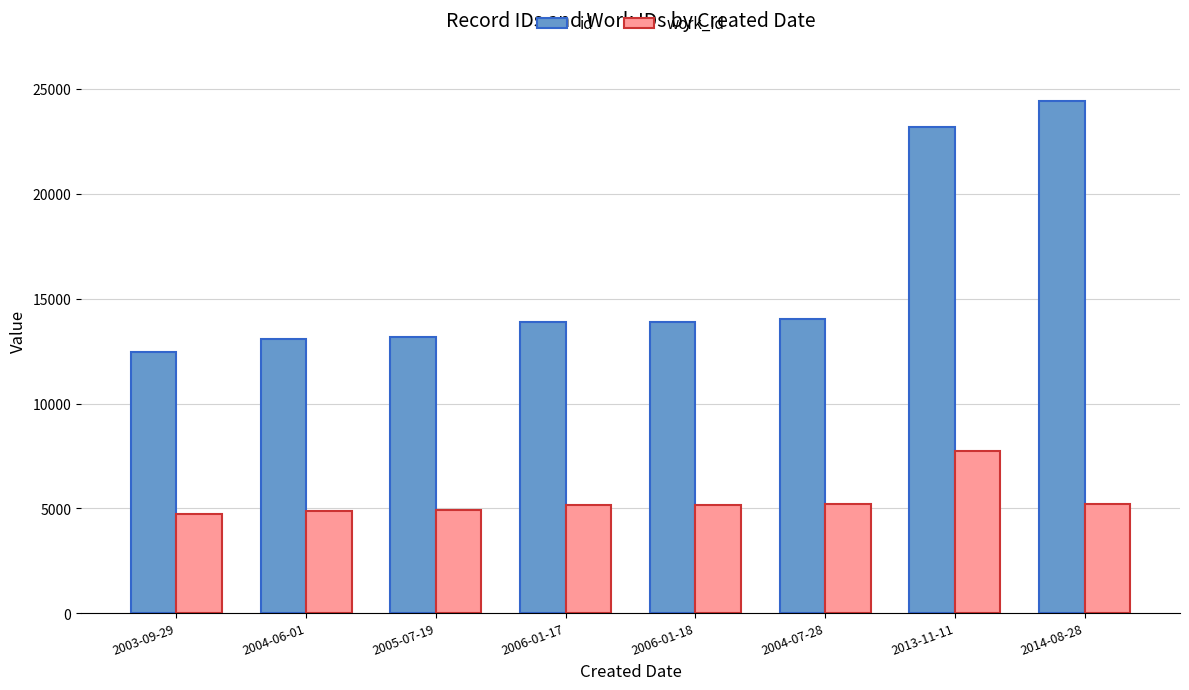

At 2006-01-18, list the series in order from largest to smallest.

id, work_id